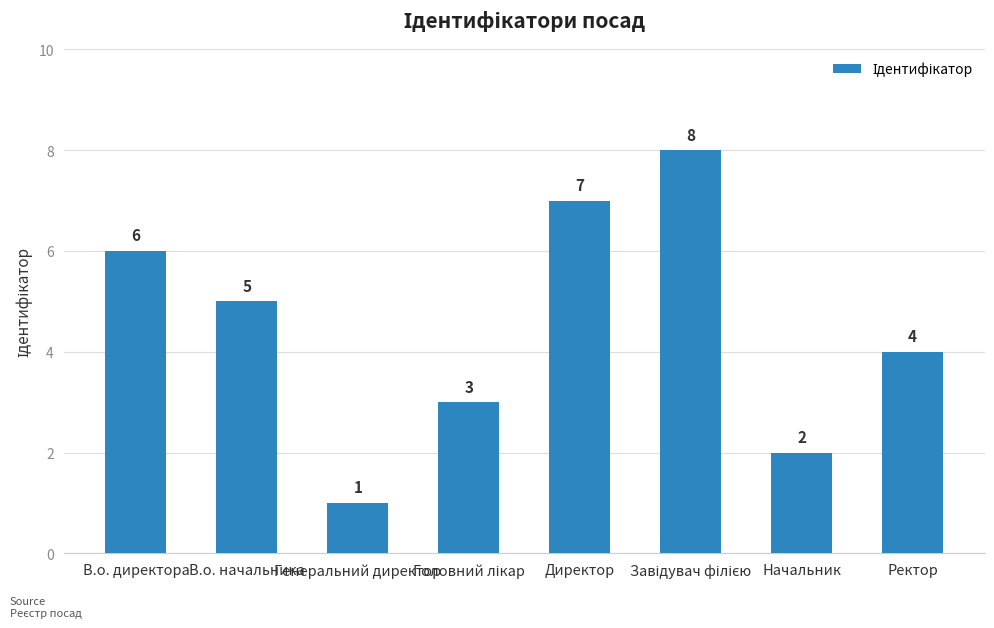

At which label is the value closest to 4?

Ректор